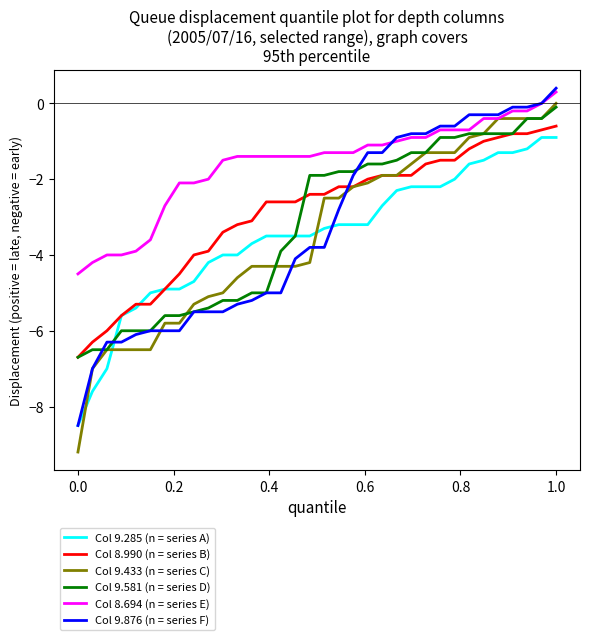

Which series has the largest total across all categories?

Col 8.694 (n = series E)